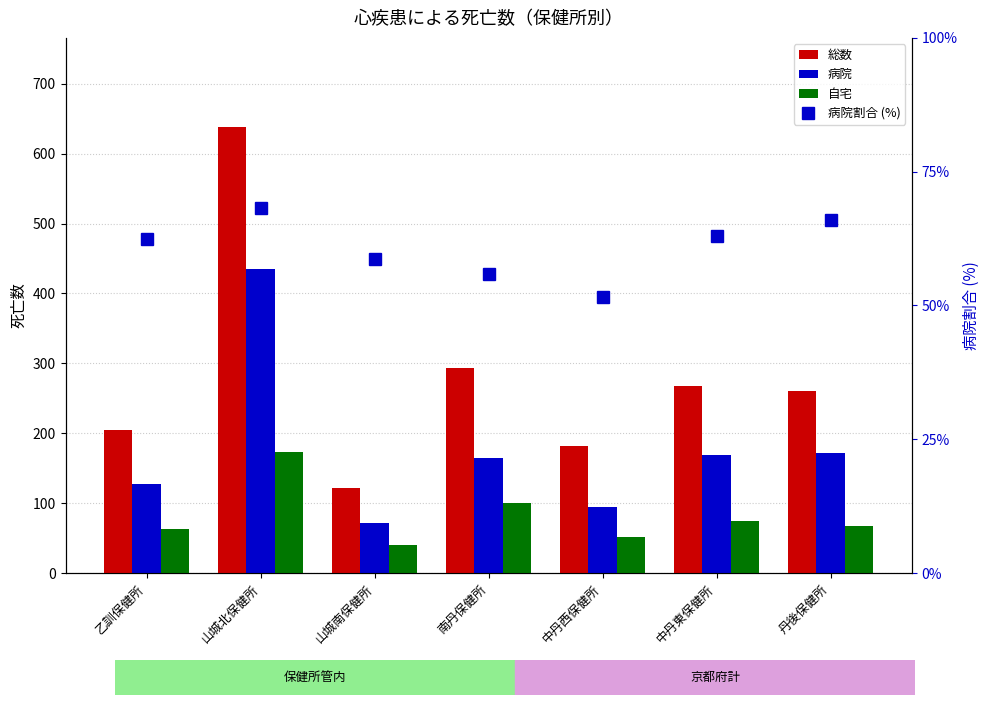

The 自宅 series shows 71.5 at 山城北保健所. True or false?

False